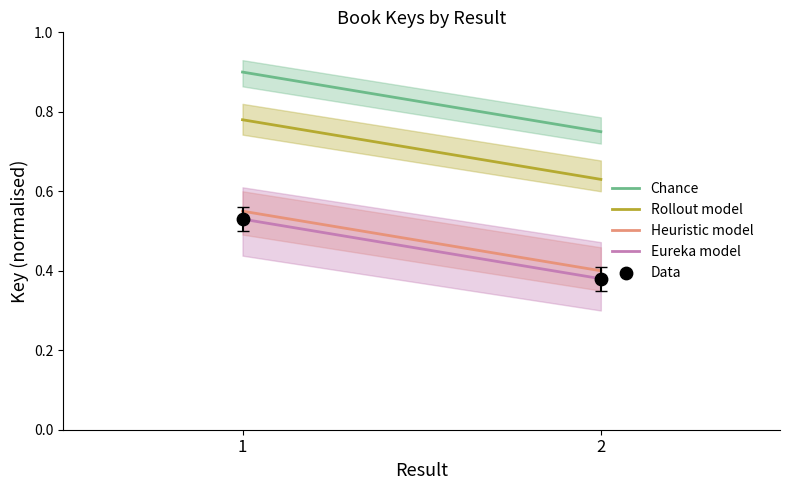

What is the average X value?

1.5